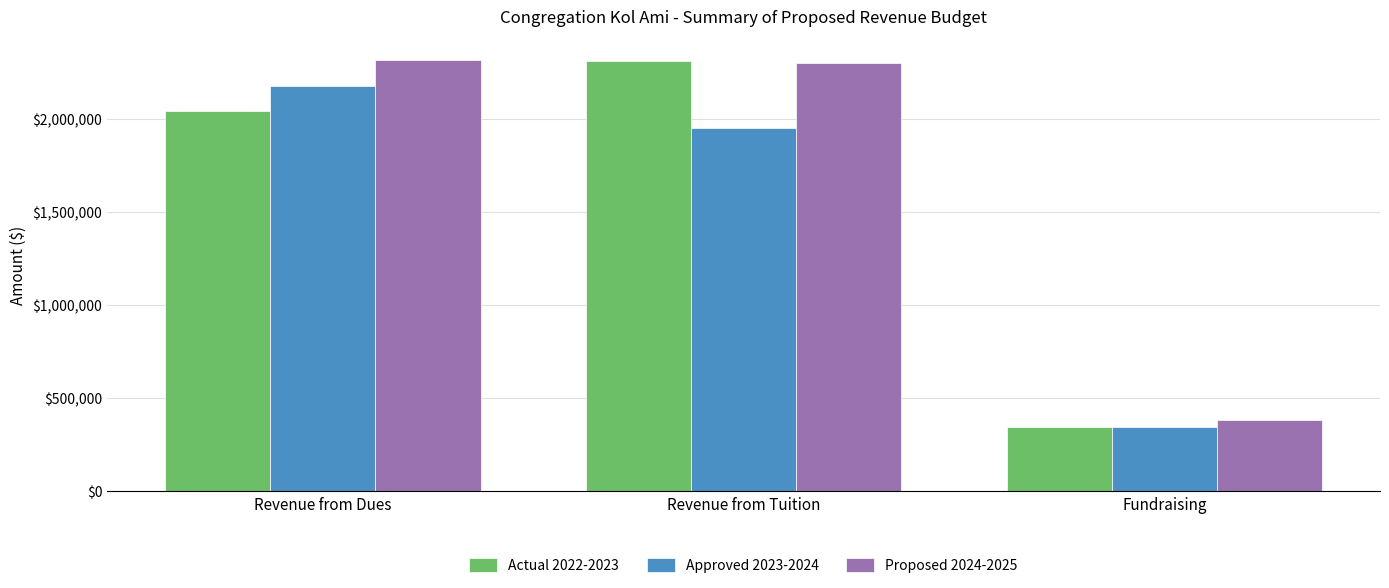

How many bars are there in total?

9